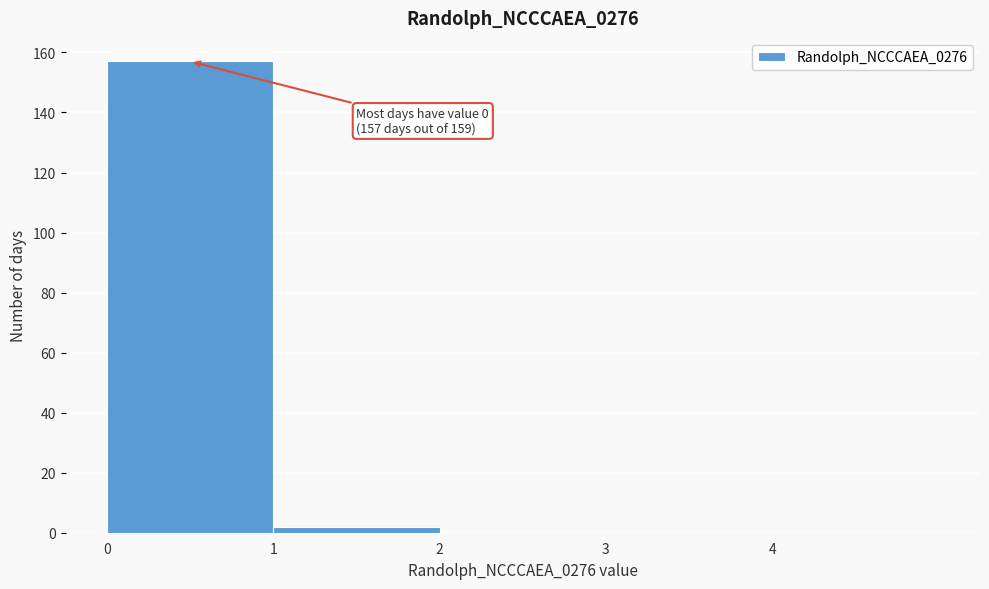

Which range on the x-axis has the tallest bar?

0 to 1